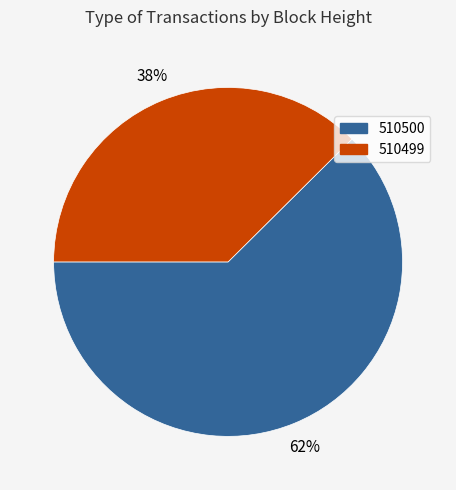

Is the sum of 510499 and 510500 greater than half?

Yes